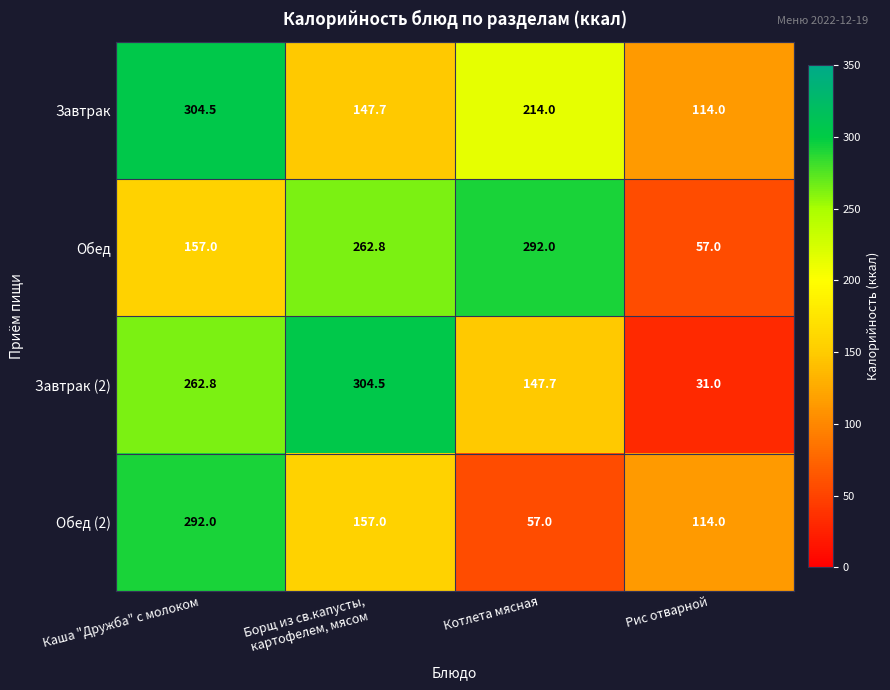

The Обед series shows 84.2 at Рис отварной. True or false?

False